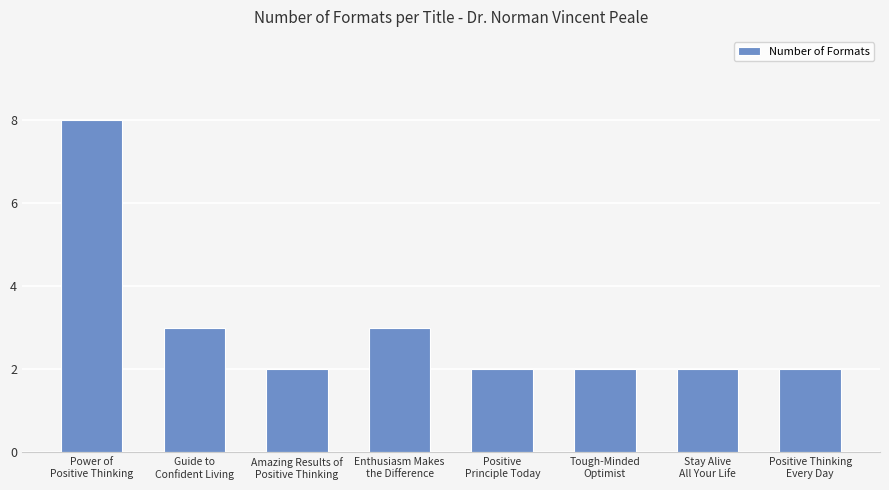

Is it true that the value at Stay Alive
All Your Life is 2?

True